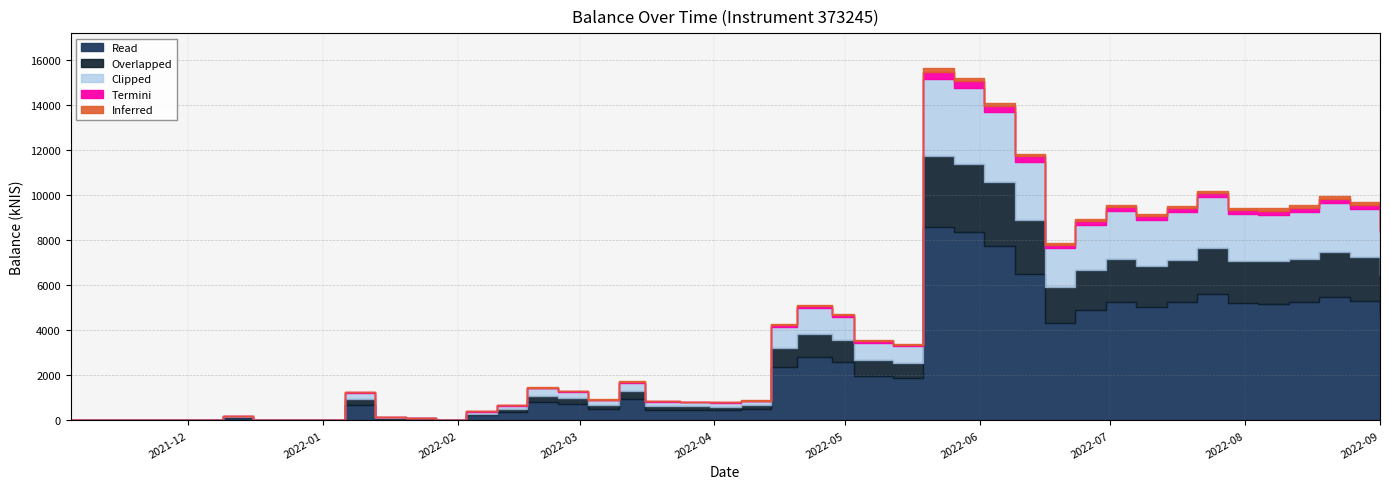

How many points are lower than both their immediate neighbors (excluding endpoints)?

9